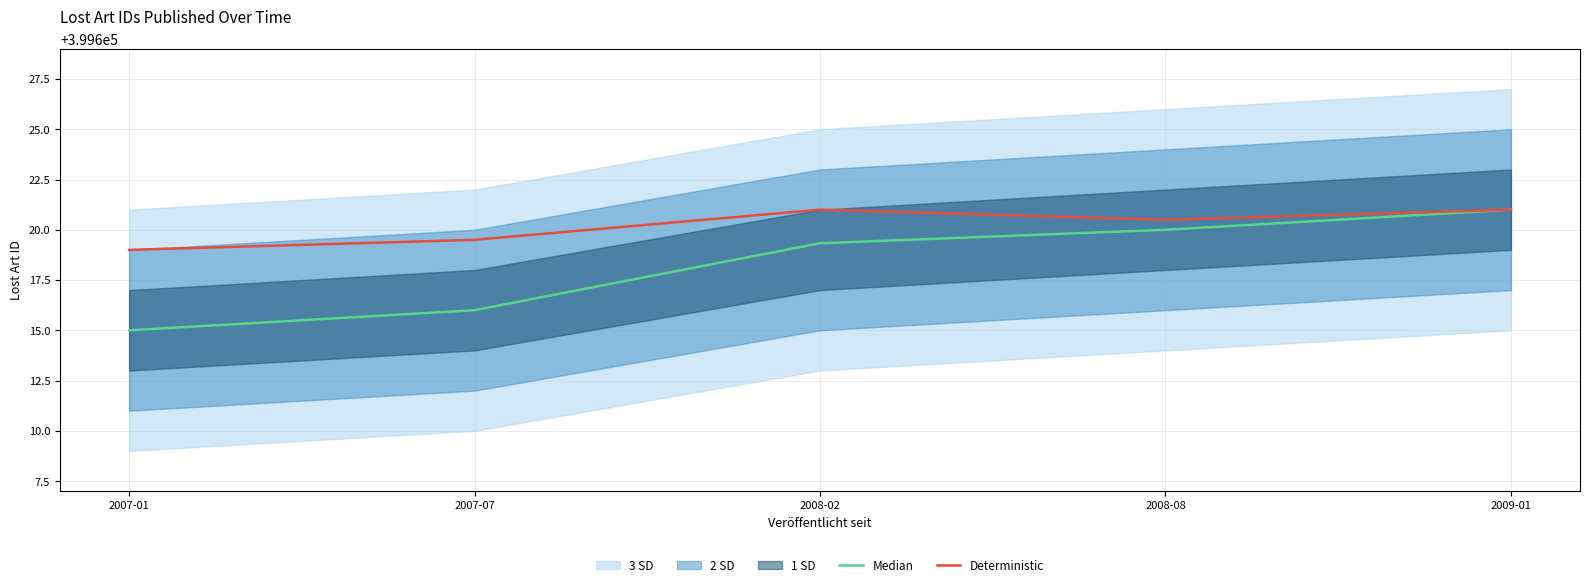

Is this an area chart (filled region under the line)?

No